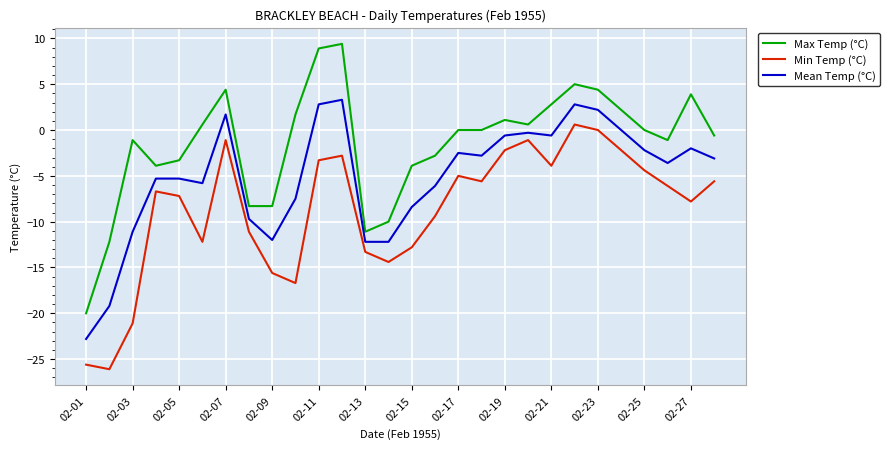

True or false: Mean Temp (°C) has more than 2 points higher than both neighbors.

True